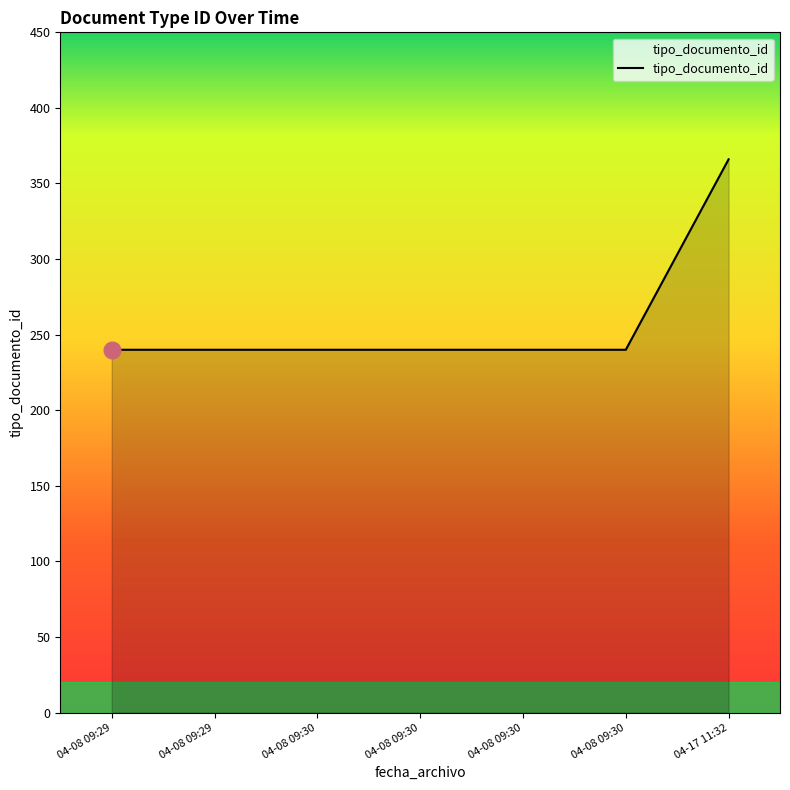

What is the sum of all values?

1806